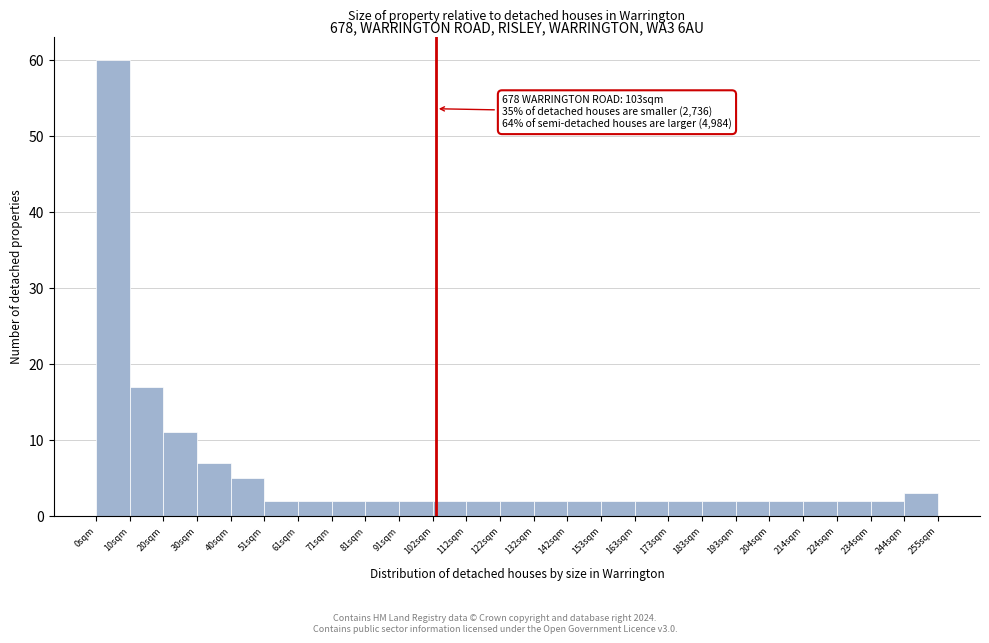

Over which range of the x-axis is the bar tallest?

0.0 to 10.2